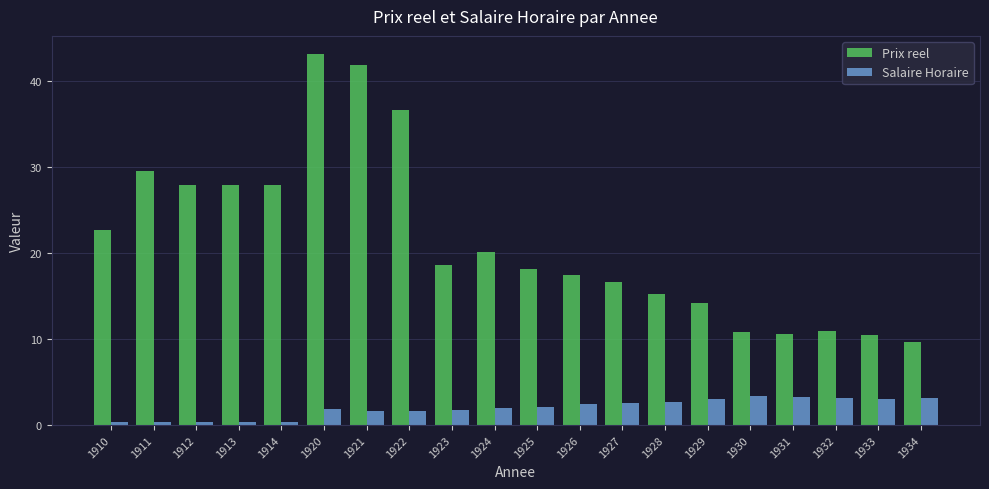

Which series has the largest range (max minus min)?

Prix reel